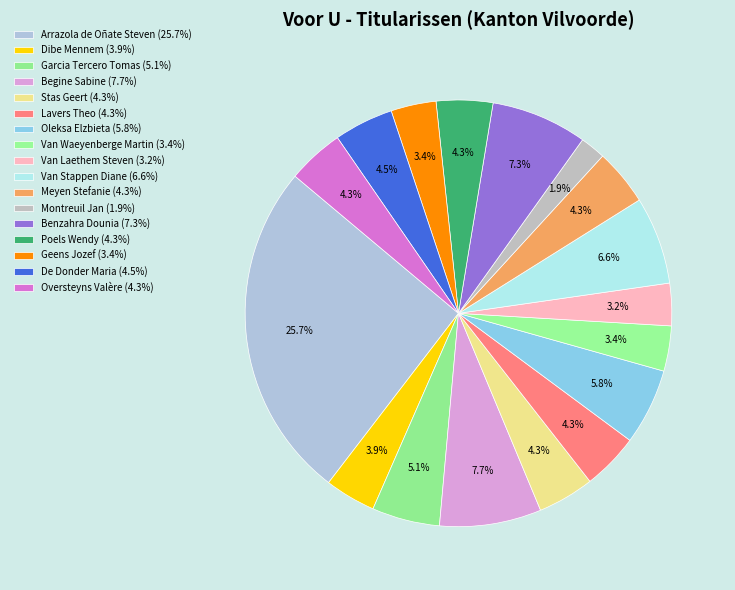

Which category has the biggest portion of the pie?

Arrazola de Oñate Steven